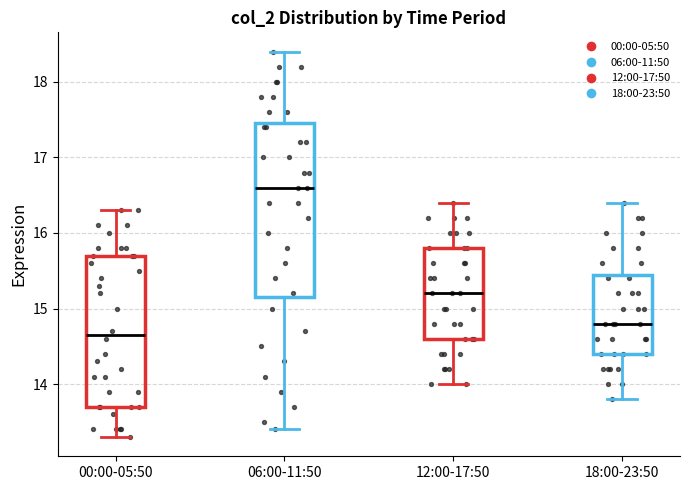

Where is the lower edge of the box for 06:00-11:50 on the y-axis? The values are not printed on the chart, so give them approximately, as read against the axis.

15.2